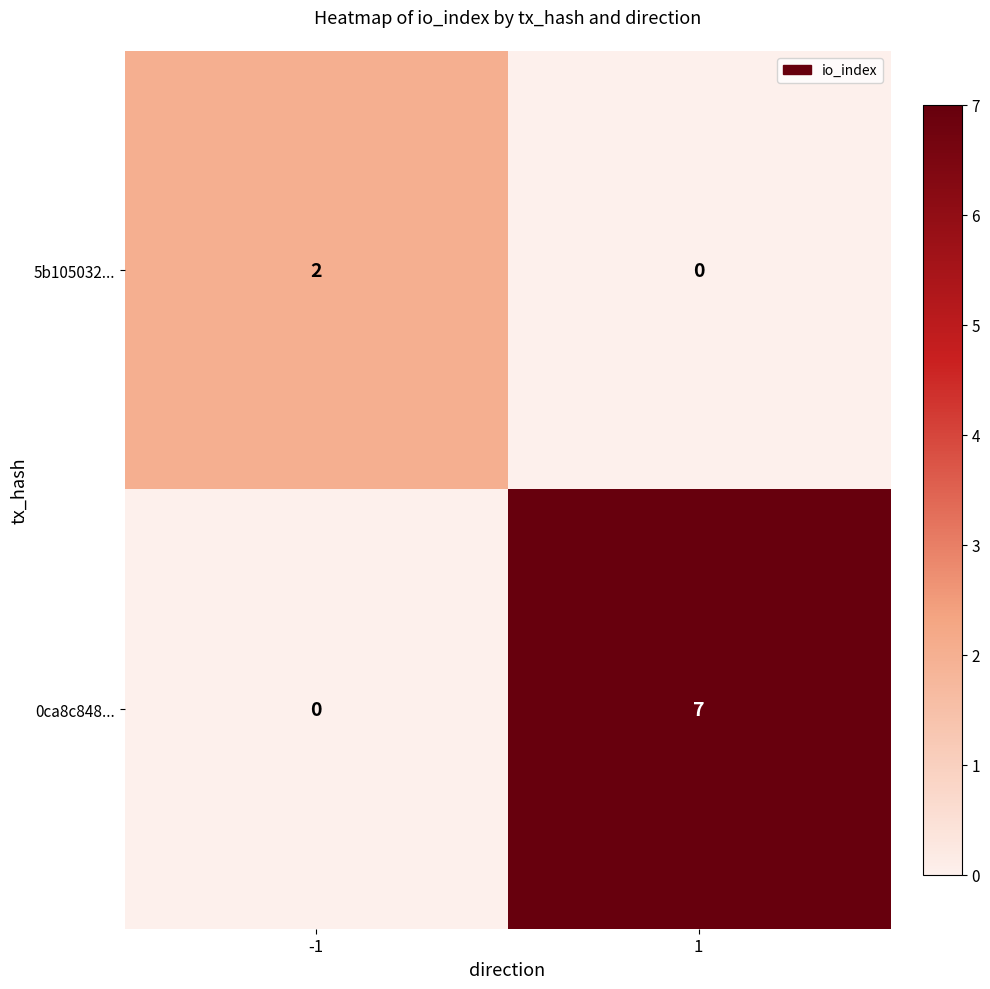

Reading left to right, extract all data points from this chart.

5b105032...: 2	0
0ca8c848...: 0	7